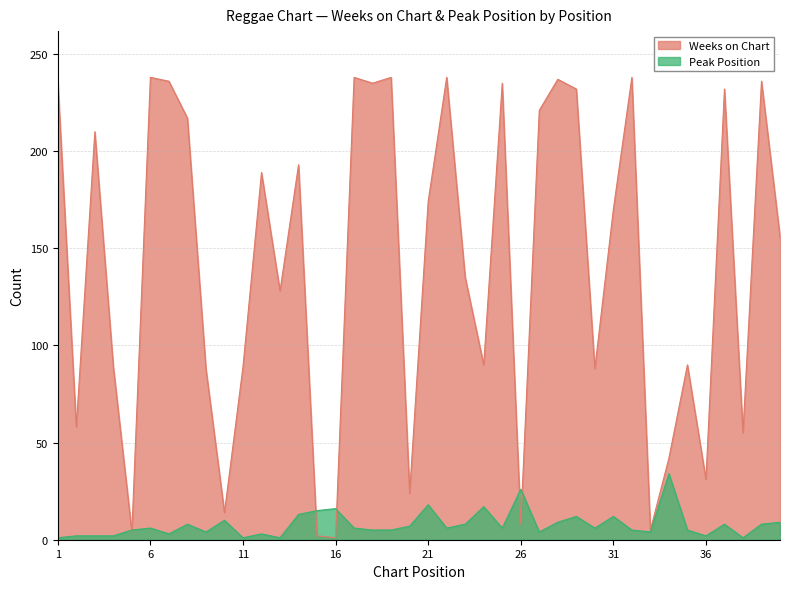

Read the Peak Position value at 20, to the nearest 5.

5